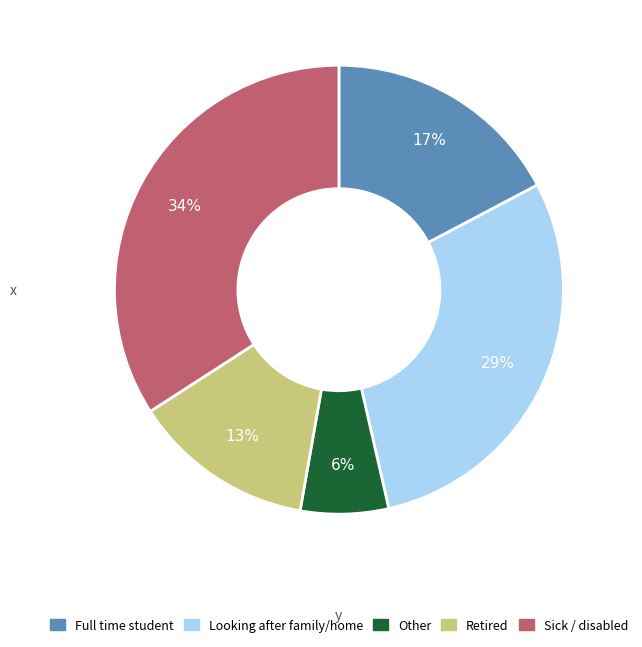

To the nearest percent, what is the average slice percentage?

20%